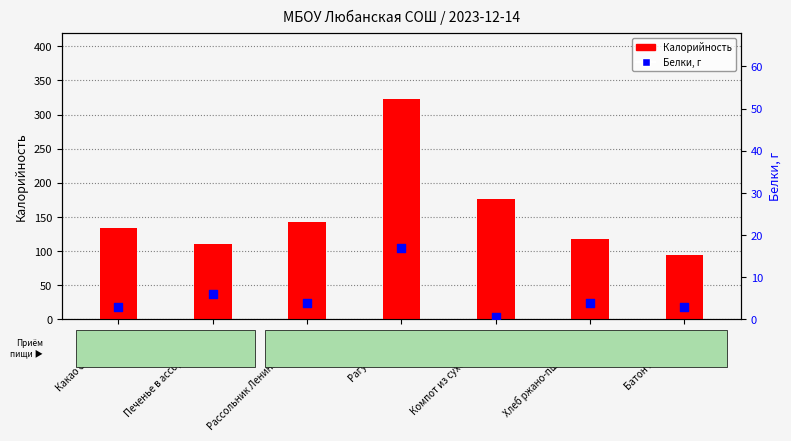

At which category is the sum across all series the highest?

Рагу из птицы